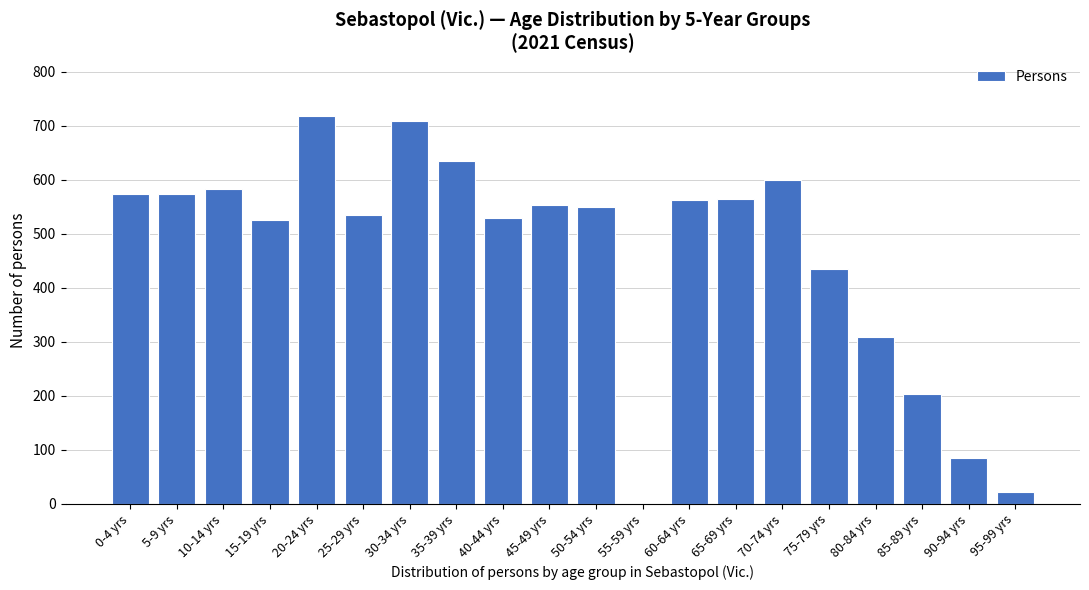

What is the sum of the values at 35-39 yrs and 60-64 yrs?

1197